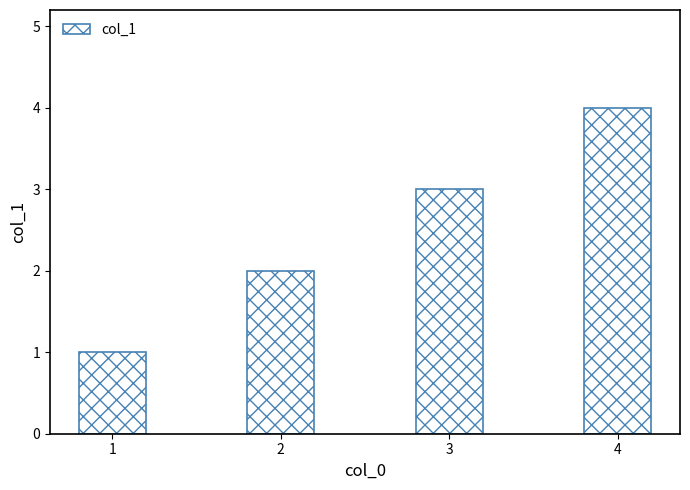

What is the change in value from 1 to 3?

+2